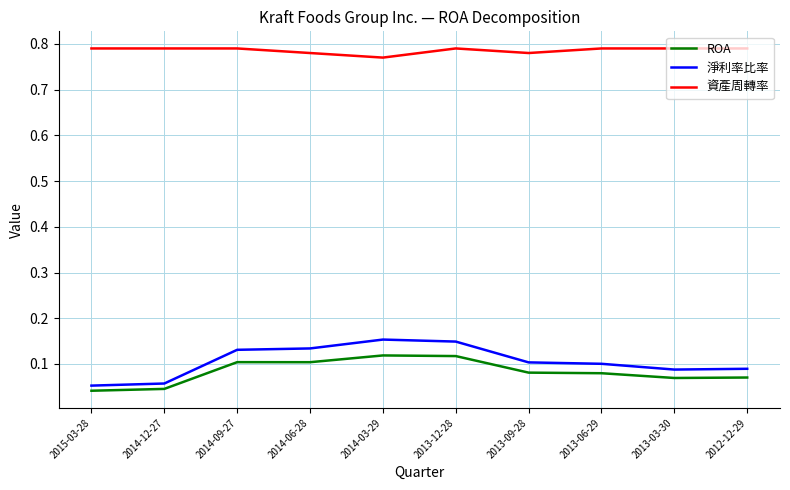

What are all the series names shown in the legend?

ROA, 淨利率比率, 資產周轉率